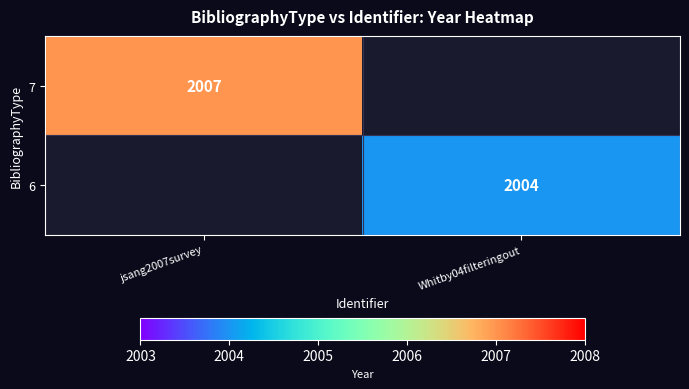

Is it true that 6 equals 1172 at Whitby04filteringout?

False